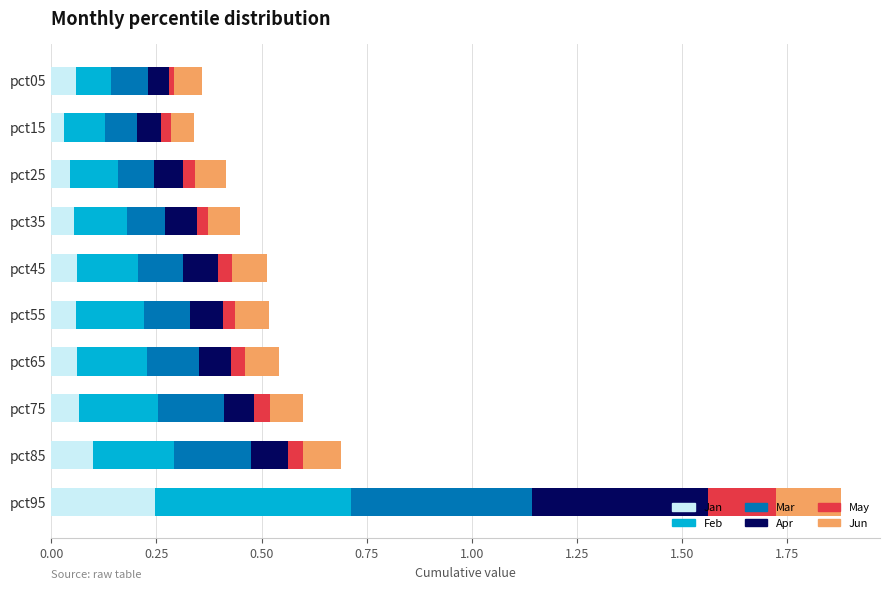

At which category is the sum across all series the highest?

pct95